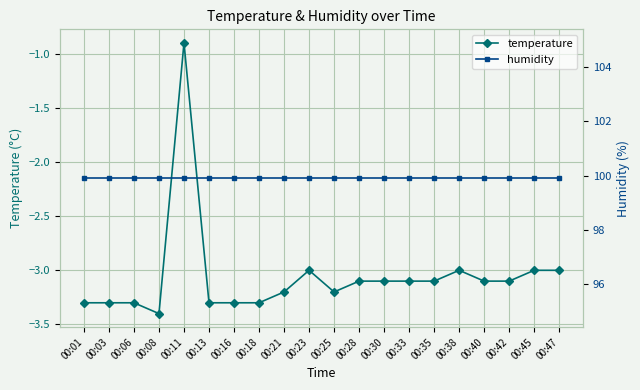

How many data points does each series have?

20